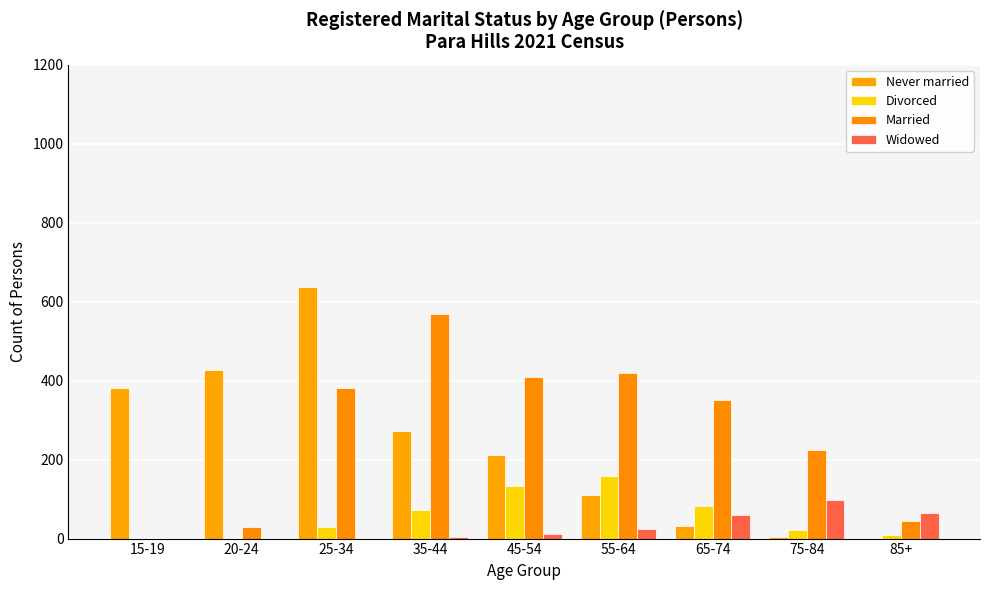

How many groups of bars are there?

9